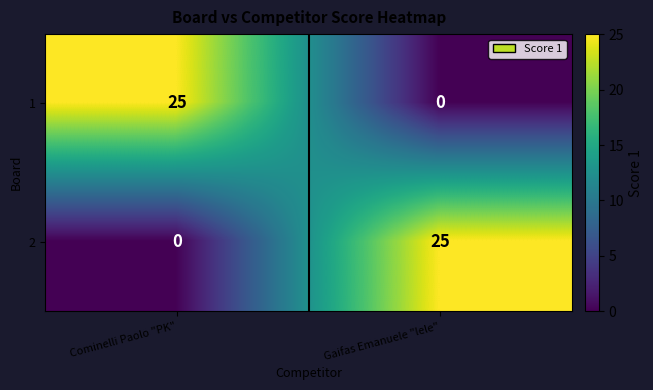

Reading left to right, transcribe all the data shown in this chart.

1: Cominelli Paolo "PK"=25	Gaifas Emanuele "lele"=0
2: Cominelli Paolo "PK"=0	Gaifas Emanuele "lele"=25